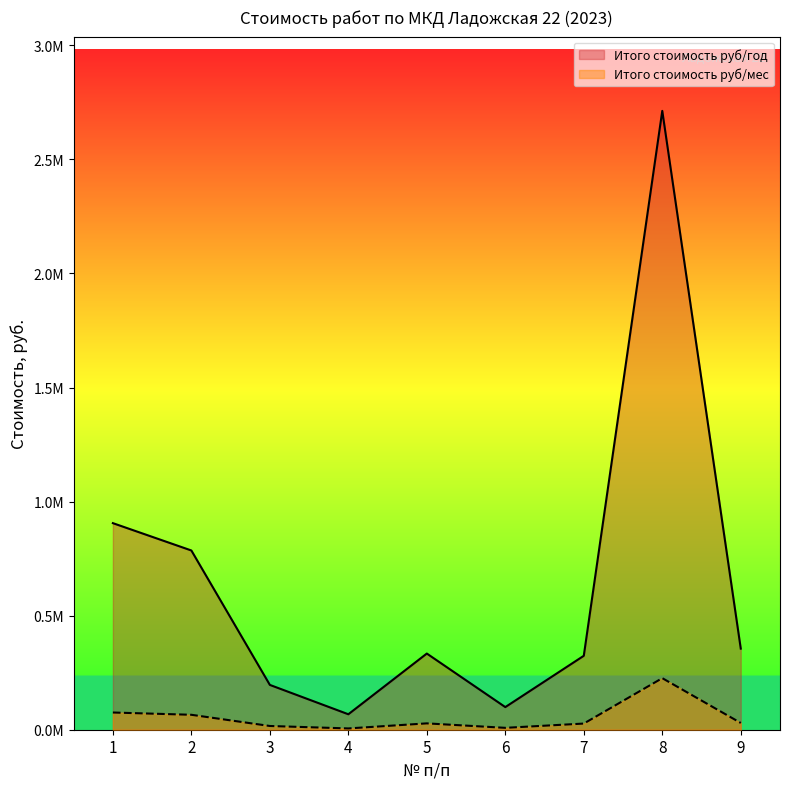

The value of Итого стоимость руб/мес at 9 is 29626.4. True or false?

True